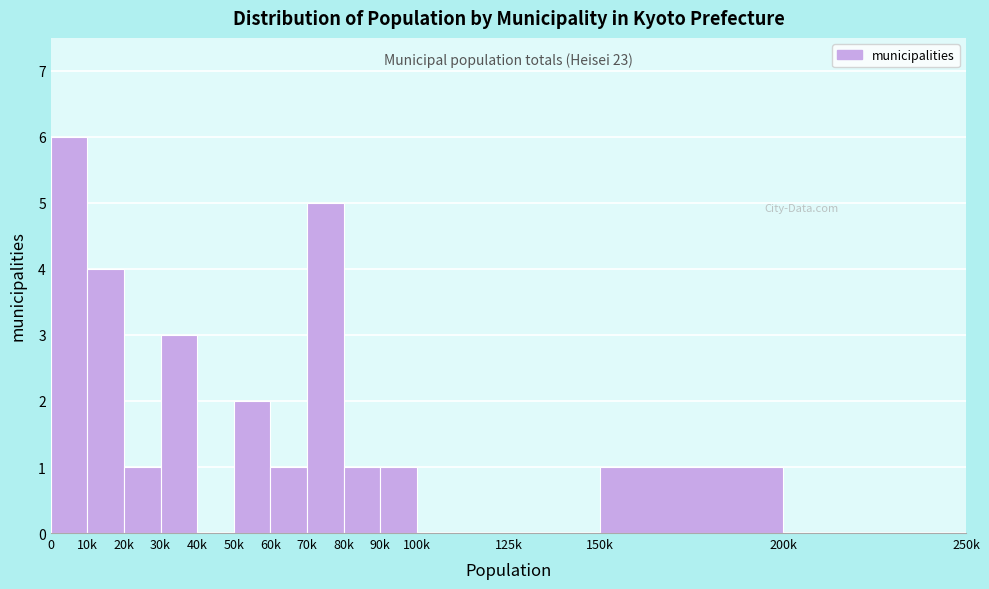

Reading right to left, list all the values displayed in this chart.

200k=0	150k=1	125k=0	100k=0	90k=1	80k=1	70k=5	60k=1	50k=2	40k=0	30k=3	20k=1	10k=4	0=6